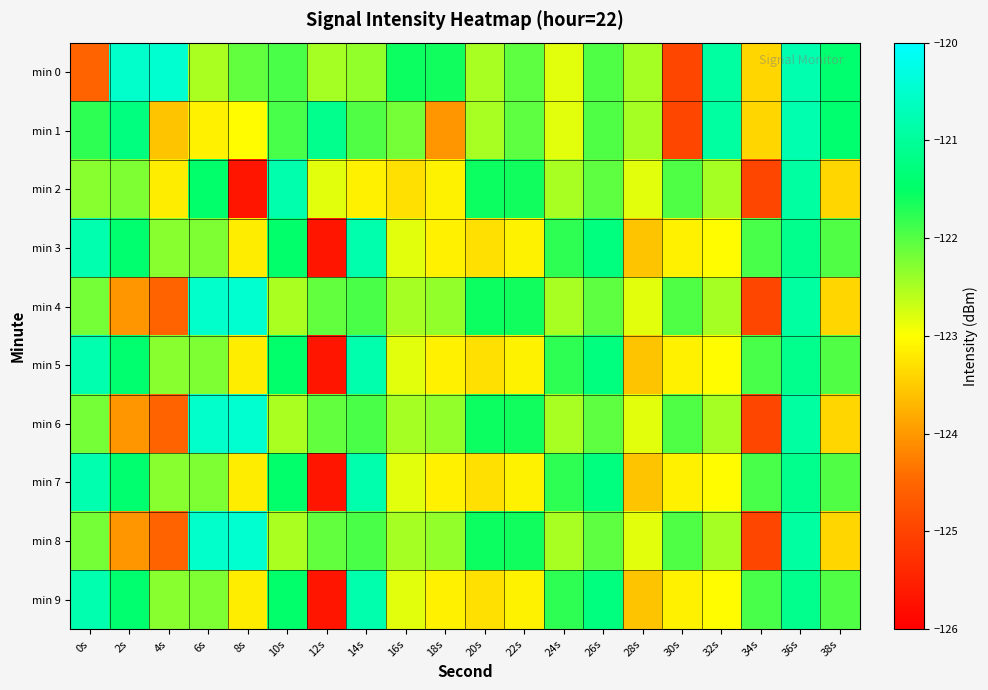

Reading left to right, transcribe all the data shown in this chart.

min 0: 0s=-124.5	2s=-120.5	4s=-120.5	6s=-122.5	8s=-122.1	10s=-121.9	12s=-122.5	14s=-122.4	16s=-121.6	18s=-121.6	20s=-122.5	22s=-122.1	24s=-122.8	26s=-122.0	28s=-122.5	30s=-125.0	32s=-120.9	34s=-123.4	36s=-120.8	38s=-121.4
min 1: 0s=-121.8	2s=-121.3	4s=-123.6	6s=-123.1	8s=-123.0	10s=-121.9	12s=-121.1	14s=-122.0	16s=-122.2	18s=-124.0	20s=-122.5	22s=-122.1	24s=-122.8	26s=-122.0	28s=-122.5	30s=-125.0	32s=-120.9	34s=-123.4	36s=-120.8	38s=-121.4
min 2: 0s=-122.3	2s=-122.2	4s=-123.2	6s=-121.5	8s=-125.7	10s=-120.8	12s=-122.8	14s=-123.1	16s=-123.3	18s=-123.1	20s=-121.6	22s=-121.6	24s=-122.5	26s=-122.1	28s=-122.8	30s=-122.0	32s=-122.5	34s=-125.0	36s=-120.9	38s=-123.4
min 3: 0s=-120.8	2s=-121.4	4s=-122.3	6s=-122.2	8s=-123.2	10s=-121.5	12s=-125.7	14s=-120.8	16s=-122.8	18s=-123.1	20s=-123.3	22s=-123.1	24s=-121.8	26s=-121.3	28s=-123.6	30s=-123.1	32s=-123.0	34s=-121.9	36s=-121.1	38s=-122.0
min 4: 0s=-122.2	2s=-124.0	4s=-124.5	6s=-120.5	8s=-120.5	10s=-122.5	12s=-122.1	14s=-121.9	16s=-122.5	18s=-122.4	20s=-121.6	22s=-121.6	24s=-122.5	26s=-122.1	28s=-122.8	30s=-122.0	32s=-122.5	34s=-125.0	36s=-120.9	38s=-123.4
min 5: 0s=-120.8	2s=-121.4	4s=-122.3	6s=-122.2	8s=-123.2	10s=-121.5	12s=-125.7	14s=-120.8	16s=-122.8	18s=-123.1	20s=-123.3	22s=-123.1	24s=-121.8	26s=-121.3	28s=-123.6	30s=-123.1	32s=-123.0	34s=-121.9	36s=-121.1	38s=-122.0
min 6: 0s=-122.2	2s=-124.0	4s=-124.5	6s=-120.5	8s=-120.5	10s=-122.5	12s=-122.1	14s=-121.9	16s=-122.5	18s=-122.4	20s=-121.6	22s=-121.6	24s=-122.5	26s=-122.1	28s=-122.8	30s=-122.0	32s=-122.5	34s=-125.0	36s=-120.9	38s=-123.4
min 7: 0s=-120.8	2s=-121.4	4s=-122.3	6s=-122.2	8s=-123.2	10s=-121.5	12s=-125.7	14s=-120.8	16s=-122.8	18s=-123.1	20s=-123.3	22s=-123.1	24s=-121.8	26s=-121.3	28s=-123.6	30s=-123.1	32s=-123.0	34s=-121.9	36s=-121.1	38s=-122.0
min 8: 0s=-122.2	2s=-124.0	4s=-124.5	6s=-120.5	8s=-120.5	10s=-122.5	12s=-122.1	14s=-121.9	16s=-122.5	18s=-122.4	20s=-121.6	22s=-121.6	24s=-122.5	26s=-122.1	28s=-122.8	30s=-122.0	32s=-122.5	34s=-125.0	36s=-120.9	38s=-123.4
min 9: 0s=-120.8	2s=-121.4	4s=-122.3	6s=-122.2	8s=-123.2	10s=-121.5	12s=-125.7	14s=-120.8	16s=-122.8	18s=-123.1	20s=-123.3	22s=-123.1	24s=-121.8	26s=-121.3	28s=-123.6	30s=-123.1	32s=-123.0	34s=-121.9	36s=-121.1	38s=-122.0